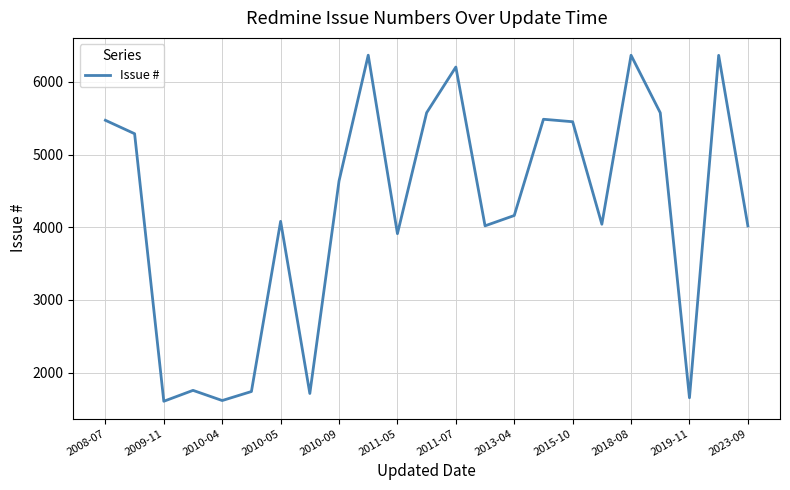

What is the minimum value shown in the chart?

1605